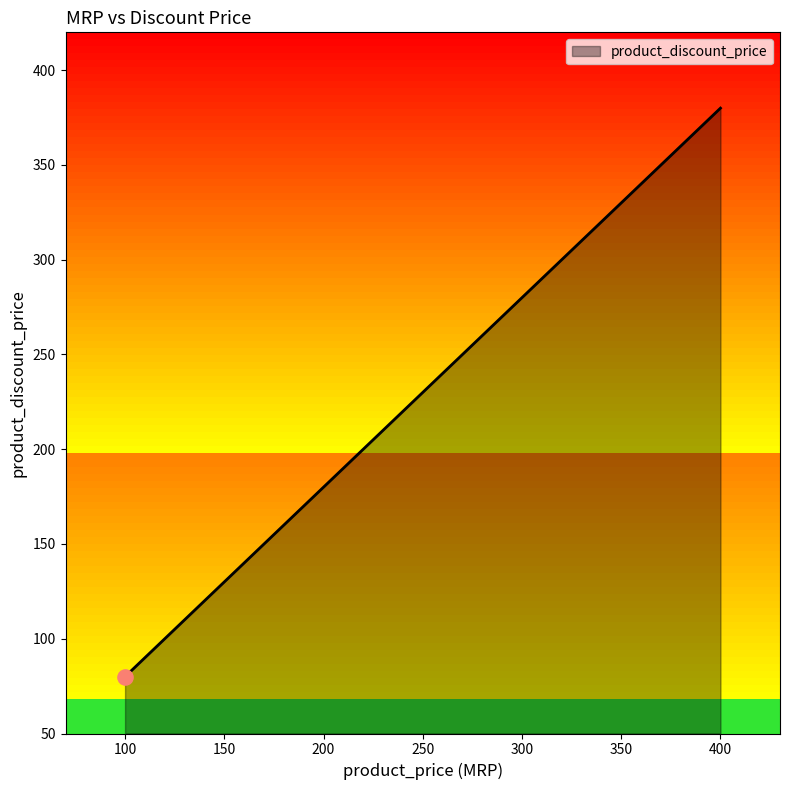

Between 100 and 300, which is larger?

300